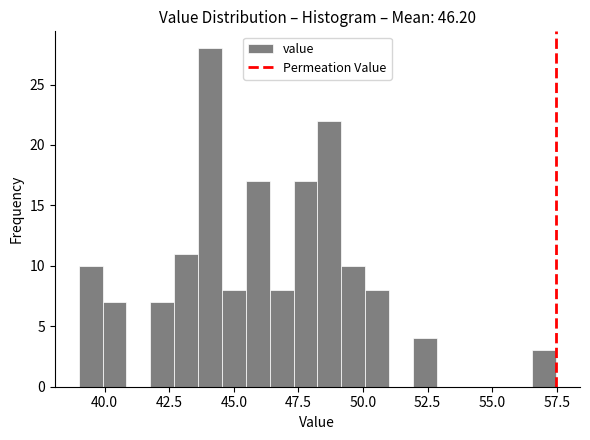

Around what value on the x-axis is the tallest bar? Give the approximate position of its centre, as read against the axis.

44.0